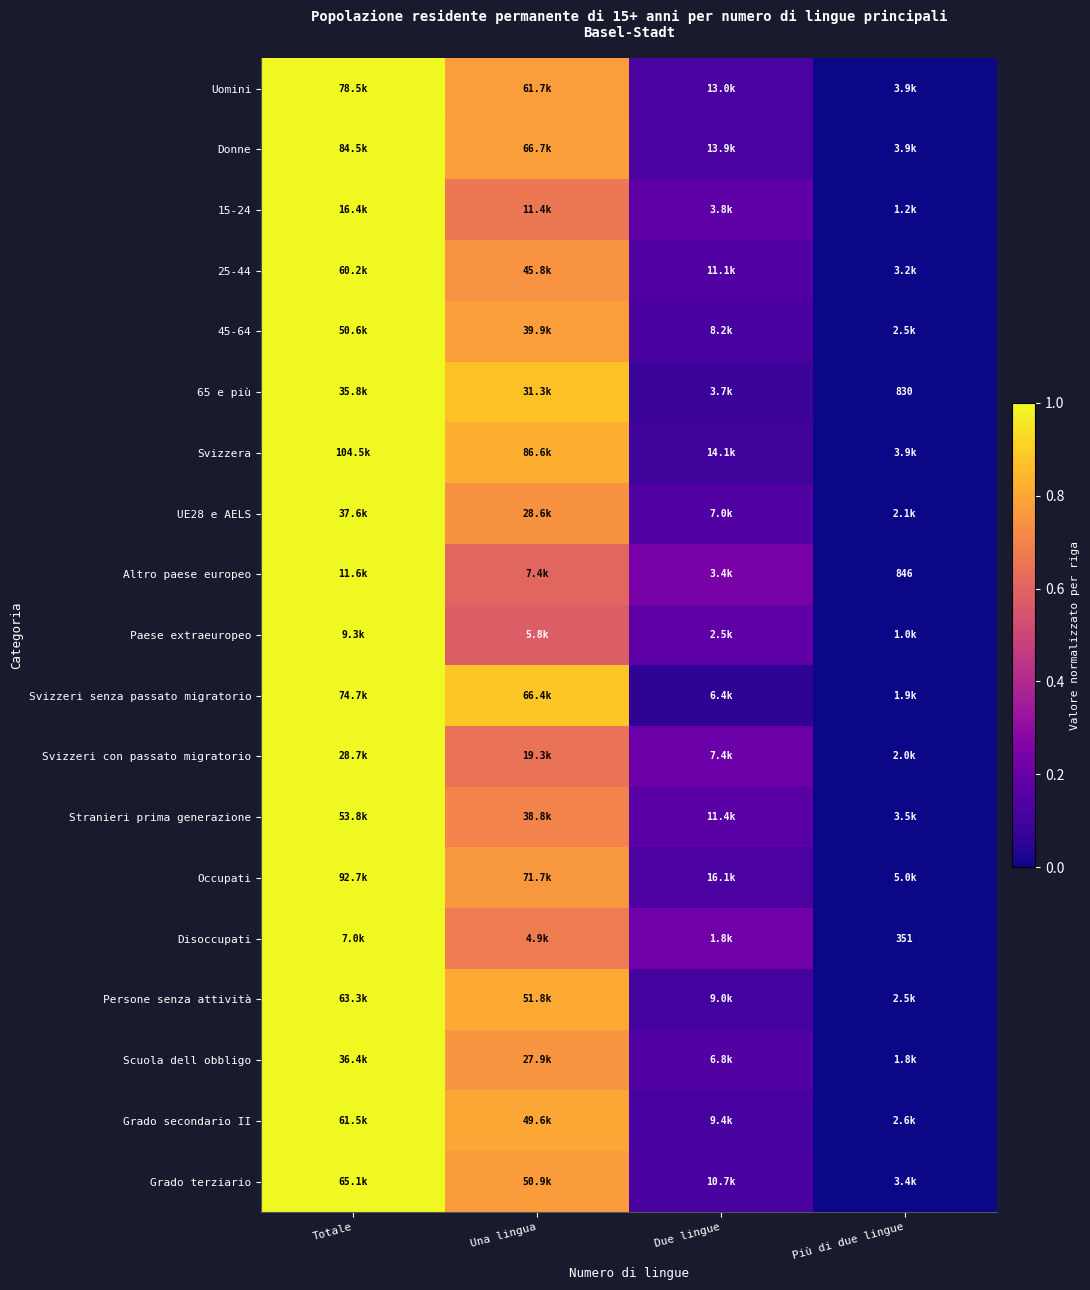

At which category does the chart reach its minimum across all series?

Più di due lingue